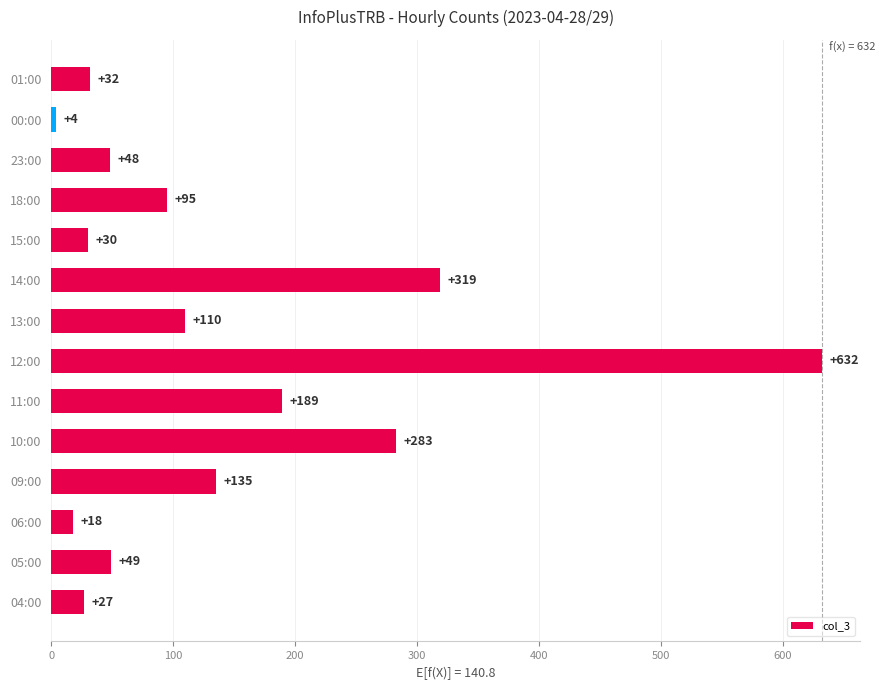

What is the sum of all values?

1971